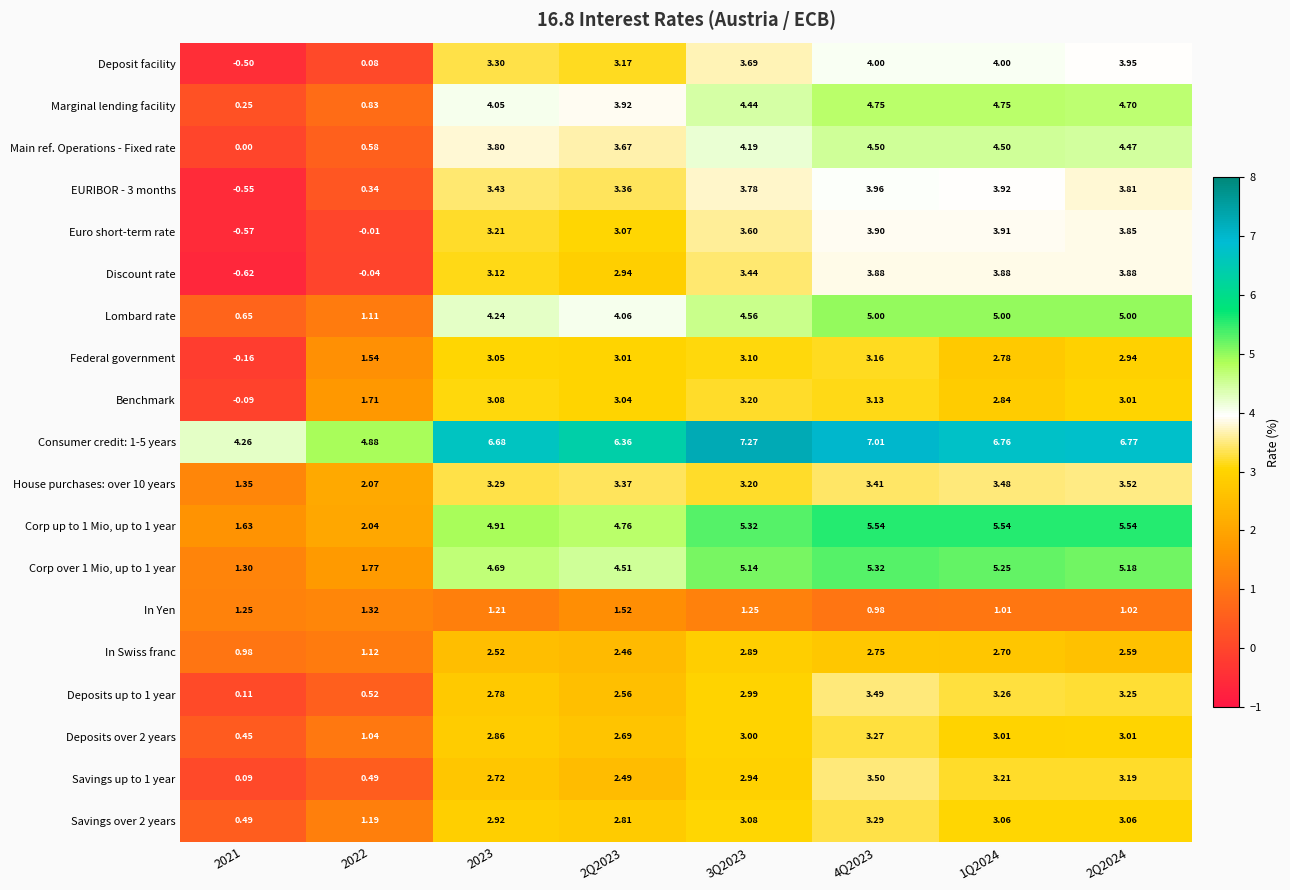

How many categories are shown in the chart?

8